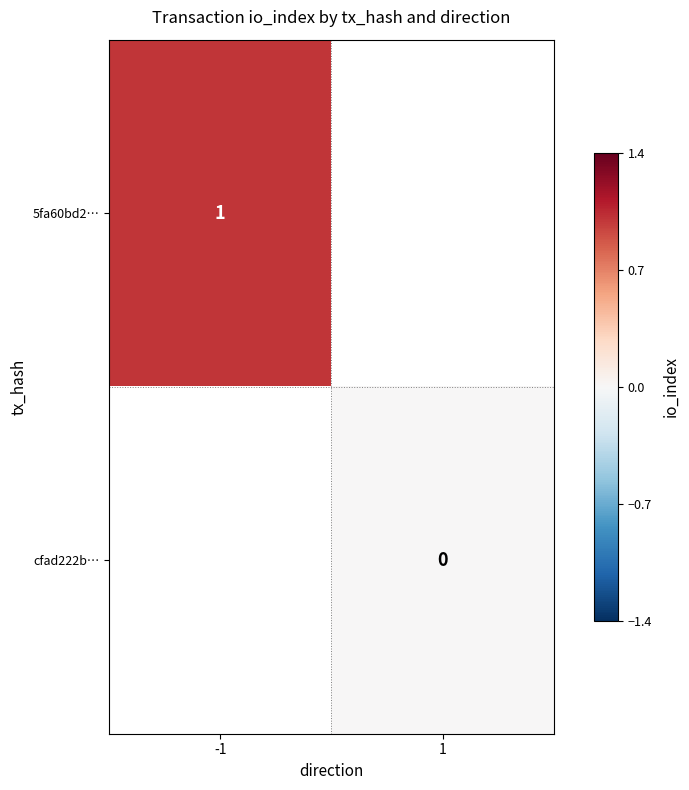

The value of 5fa60bd2… at -1 is 2. True or false?

False